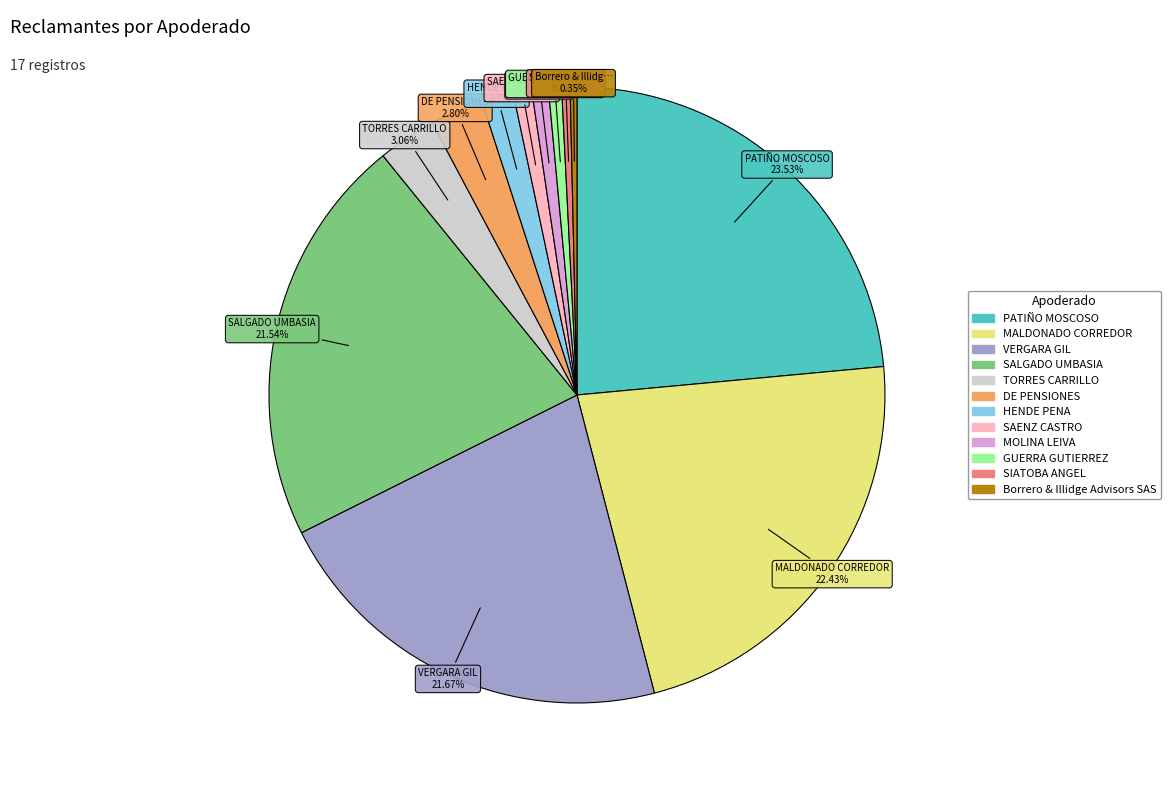

Is there a majority slice in this chart?

No